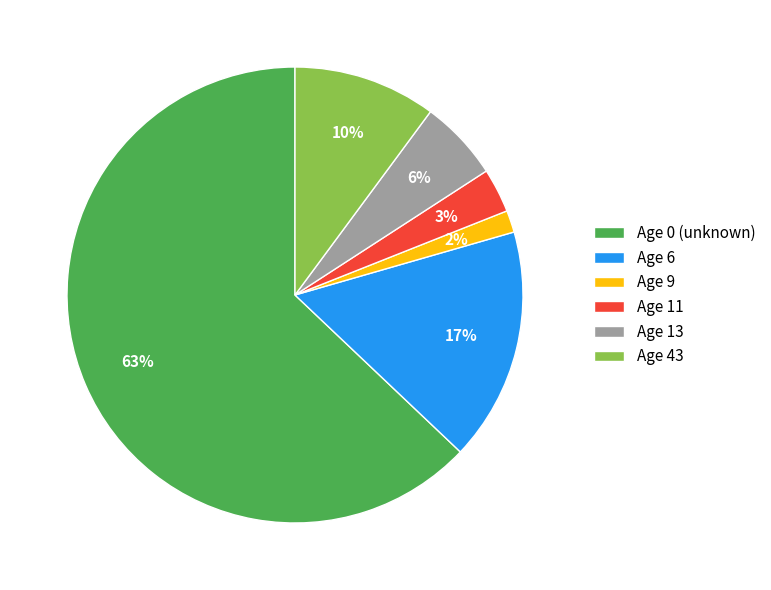

To the nearest percent, what is the average slice percentage?

17%